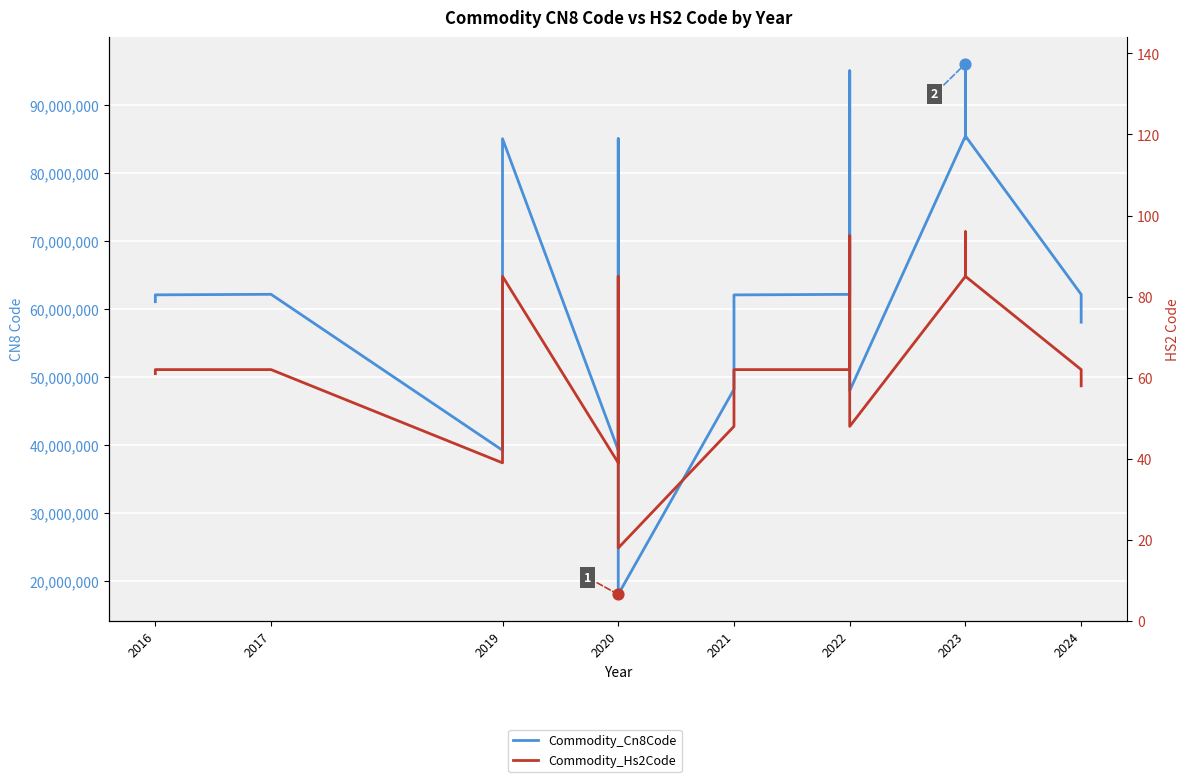

What are all the series names shown in the legend?

Commodity_Cn8Code, Commodity_Hs2Code